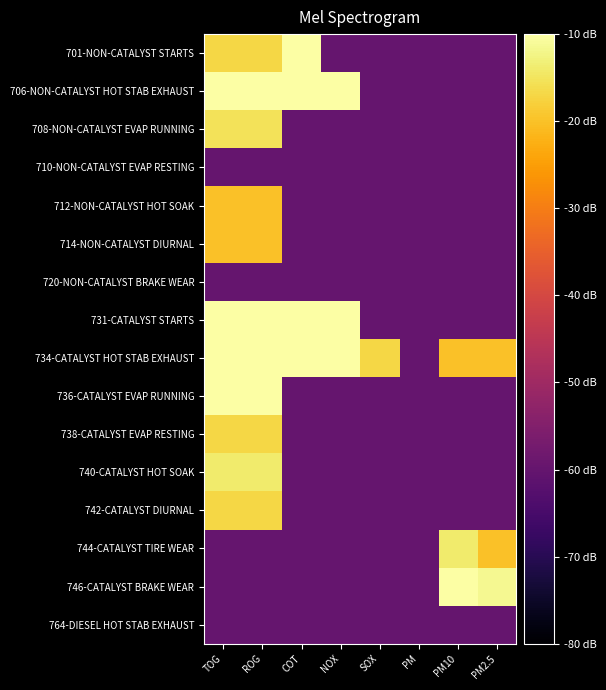

Which series has the widest spread of values?

734-CATALYST HOT STAB EXHAUST